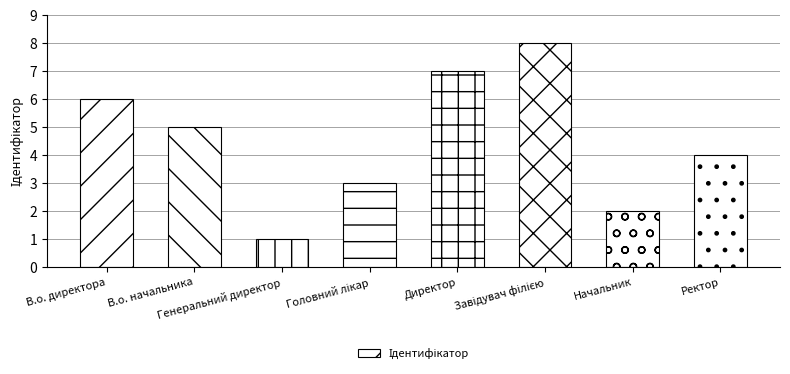

At which label does the data first exceed 5?

В.о. директора